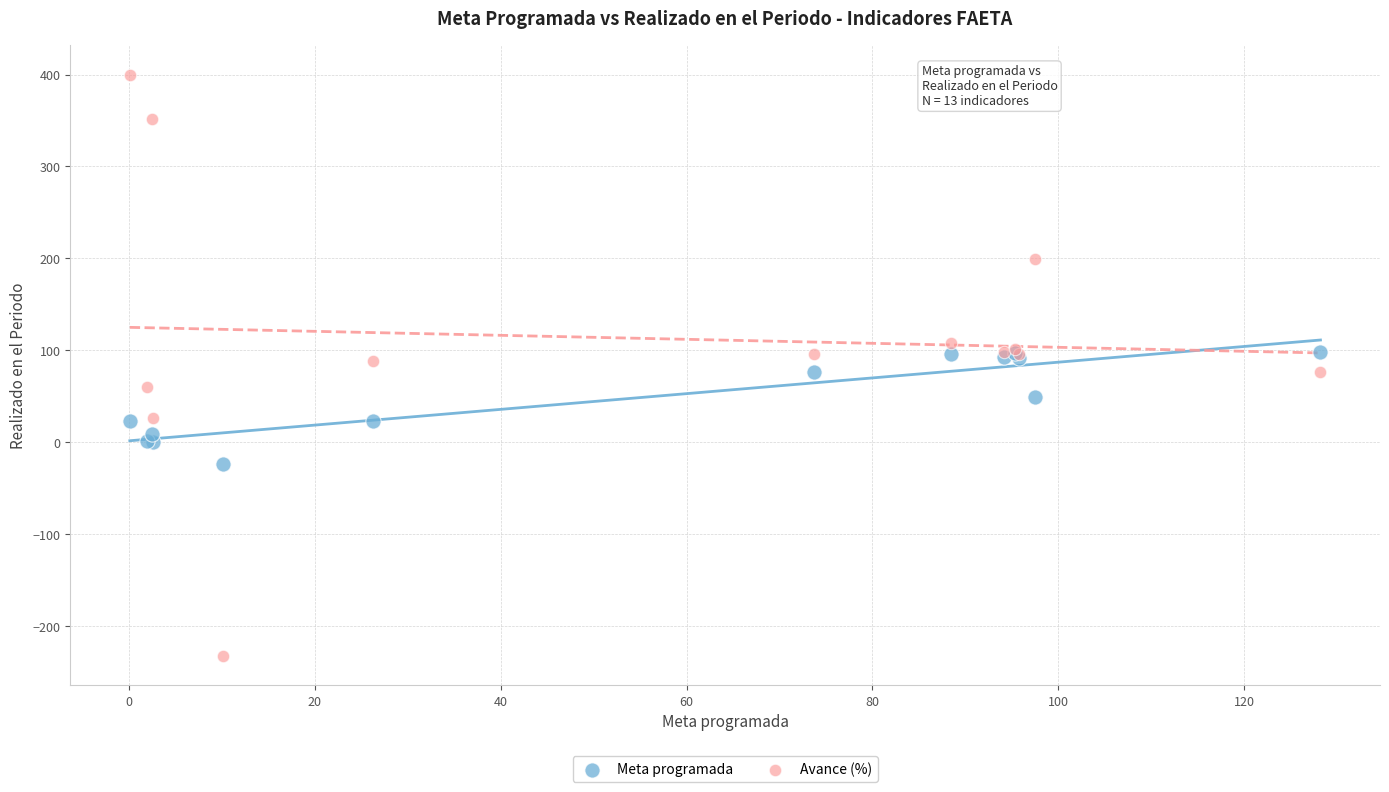

Which series has the largest Y range (max minus min)?

Avance (%)